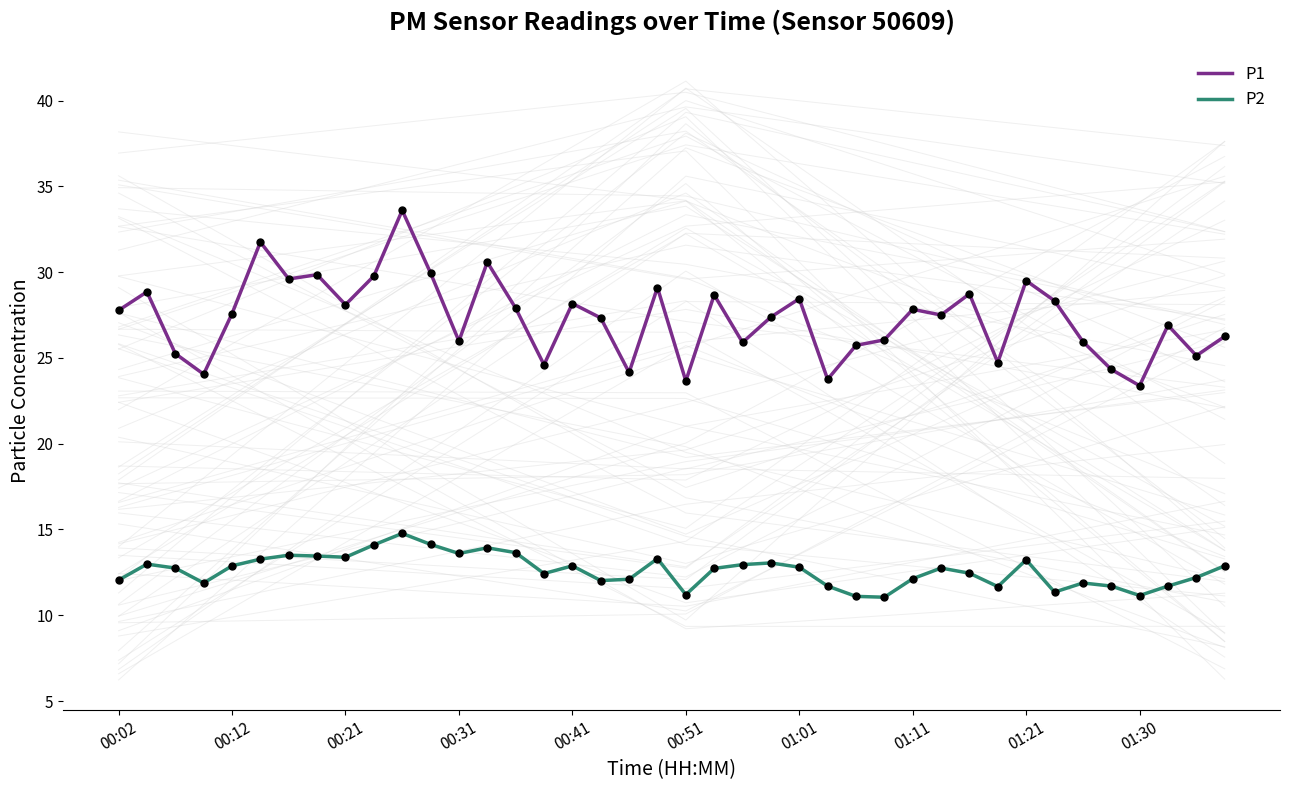

At which category is the sum across all series the highest?

10